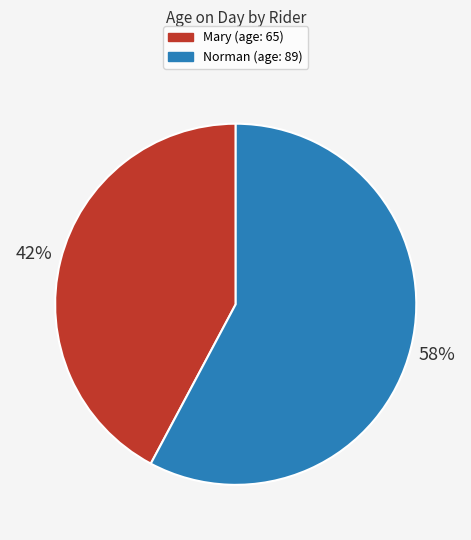

Does Norman represent more than half of the total?

Yes